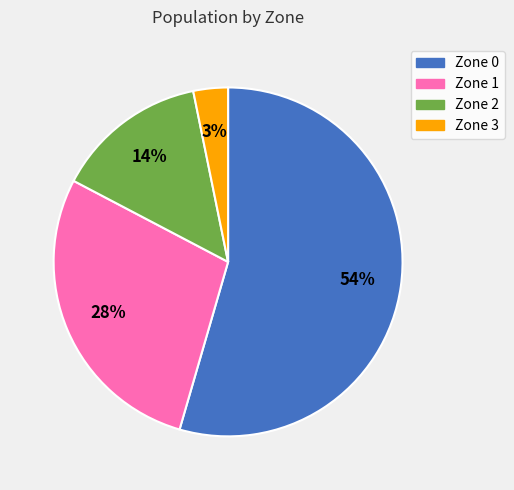

Rank the categories by value from highest to lowest.

Zone 0, Zone 1, Zone 2, Zone 3